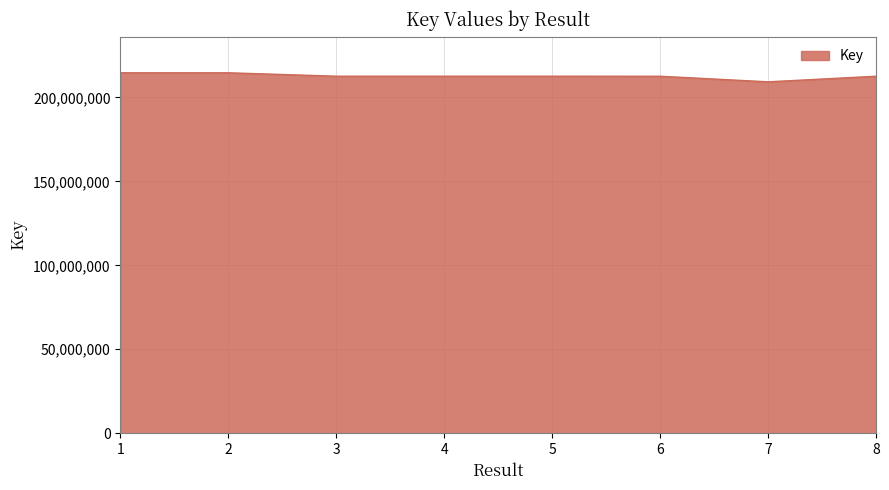

What is the difference between the values at 3 and 4?

146